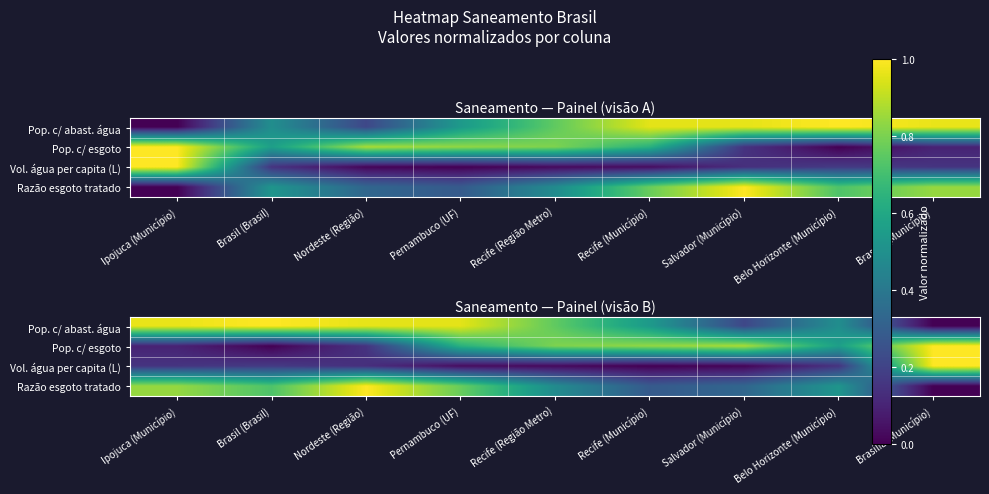

Which label corresponds to the largest value in the chart?

Brasil (Brasil)